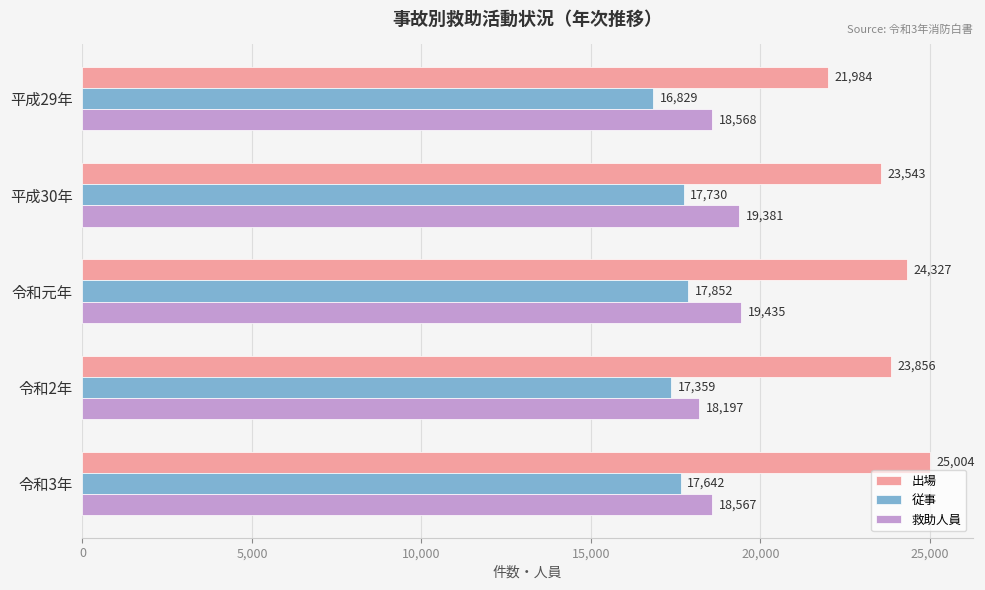

Rank the series by their average value, from lowest to highest.

従事, 救助人員, 出場